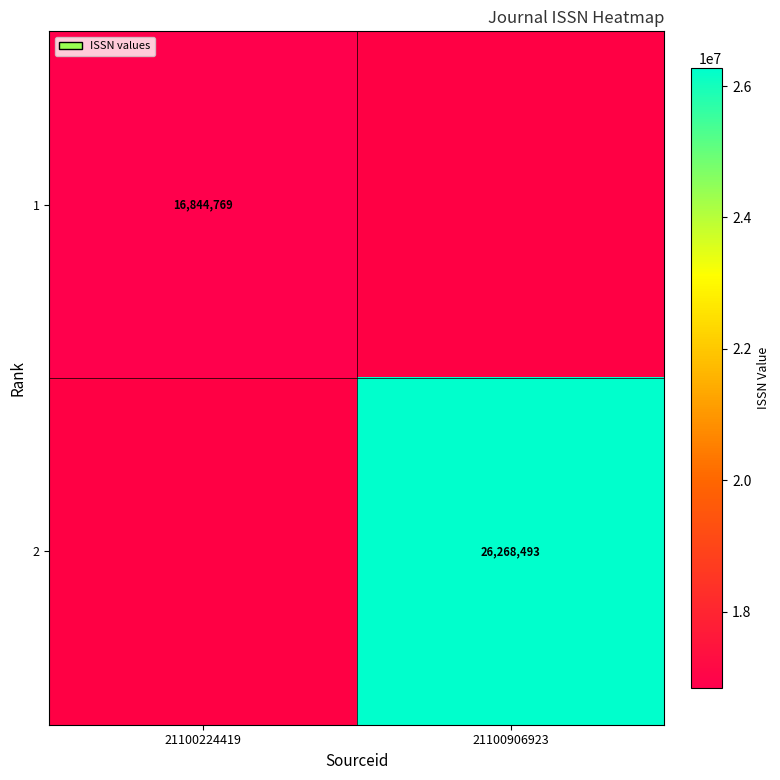

The value of 2 at 21100906923 is 26268493. True or false?

True